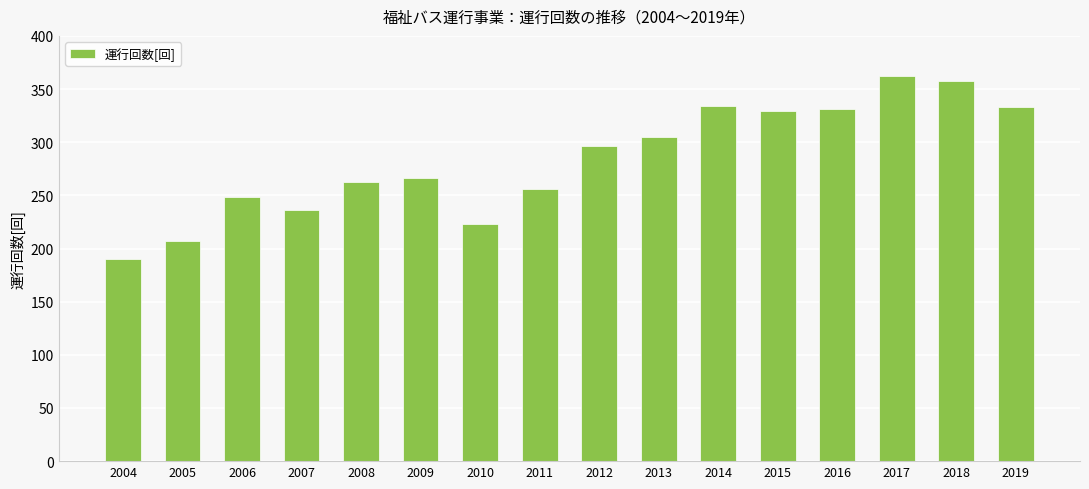

Which has a higher value, 2014 or 2009?

2014